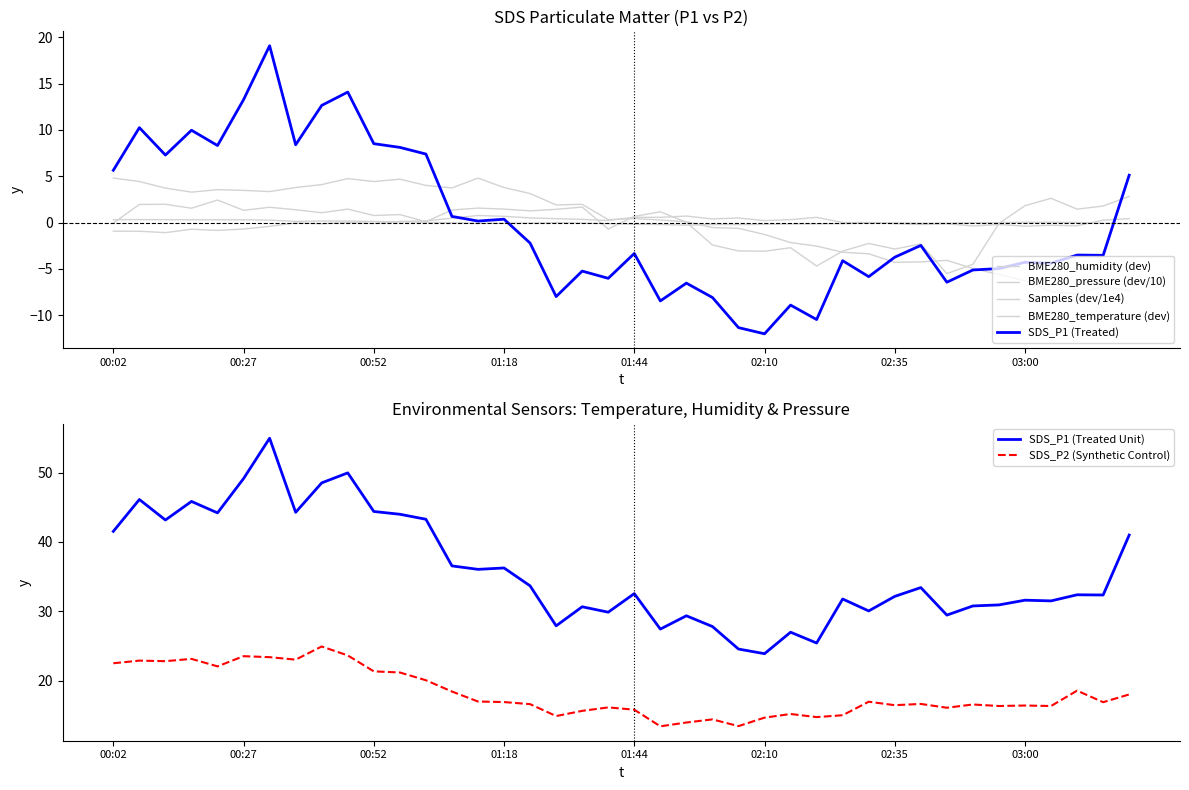

After their last crossing, which series has the higher values: Samples or SDS_P1?

SDS_P1